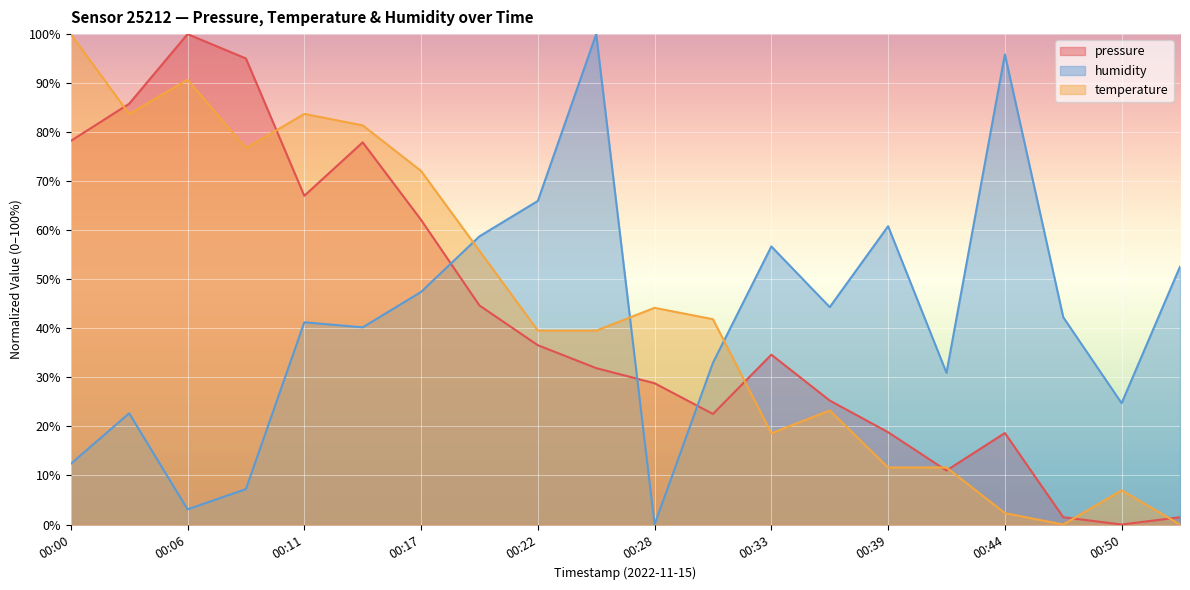

Reading left to right, extract all data points from this chart.

pressure: 78.2	85.8	100.0	95.0	67.0	77.9	62.1	44.7	36.6	31.9	28.8	22.5	34.6	25.3	18.8	11.0	18.7	1.5	0.0	1.5
temperature: 100.0	83.7	90.7	76.7	83.7	81.4	72.1	55.8	39.5	39.5	44.2	41.9	18.6	23.3	11.6	11.6	2.3	0.0	7.0	0.0
humidity: 12.4	22.7	3.1	7.2	41.2	40.2	47.4	58.8	66.0	100.0	0.0	33.0	56.7	44.3	60.8	30.9	95.9	42.3	24.7	52.6